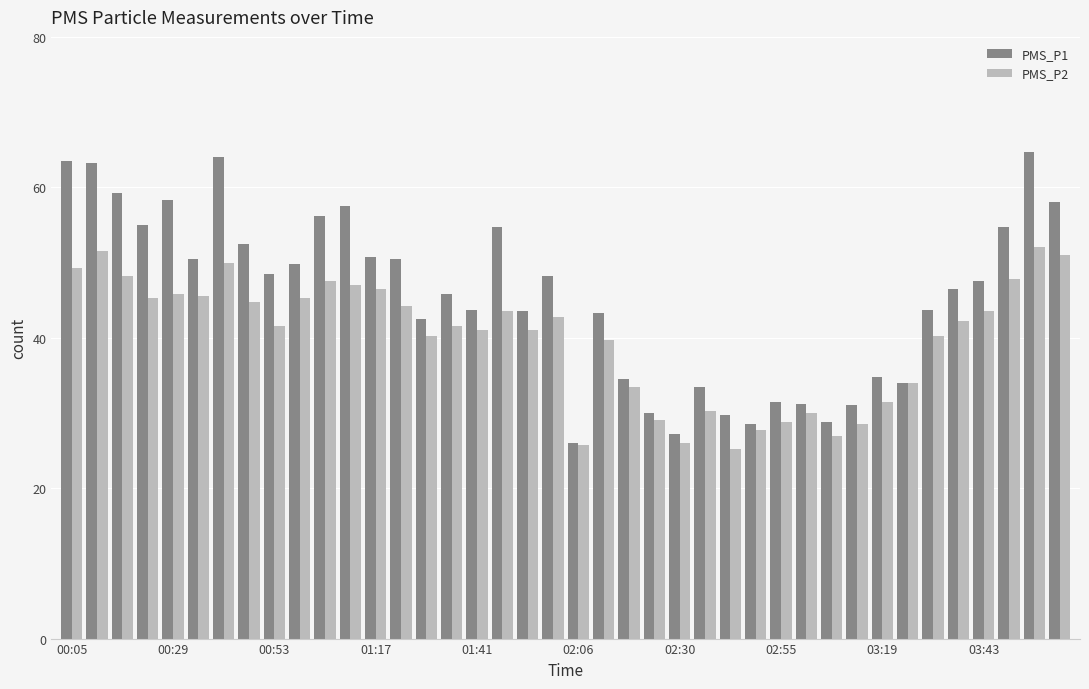

List the series in order of their peak value, lowest first.

PMS_P2, PMS_P1